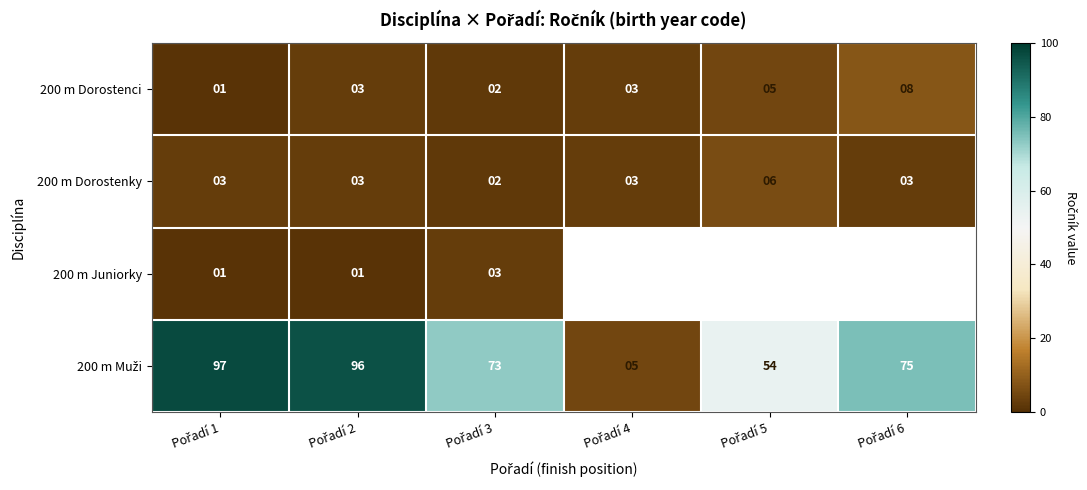

What is the difference between the highest and lowest values at Pořadí 1?

96.0